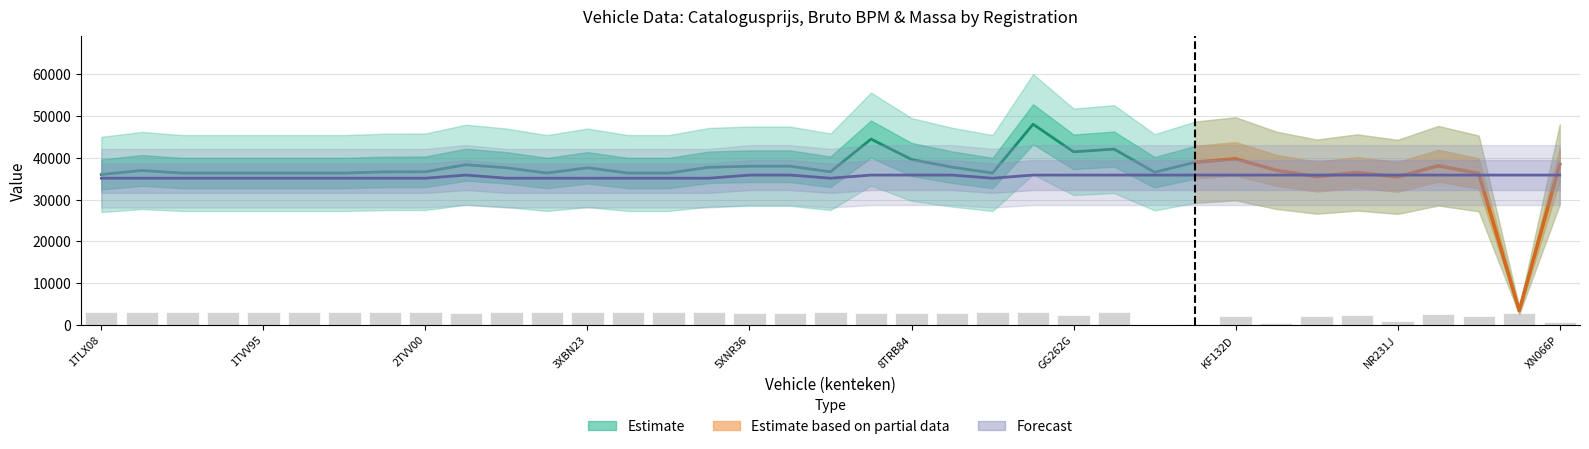

What is the average value of the catalogusprijs series?

36947